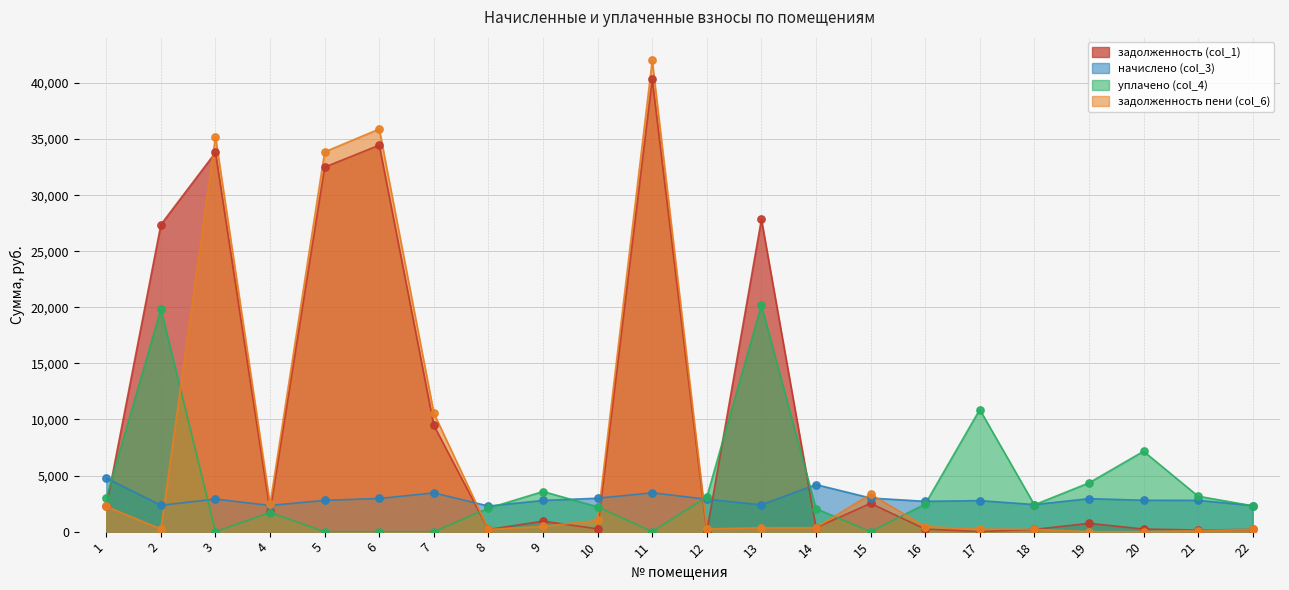

Which series contains the highest Y value?

задолженность пени (col_6)